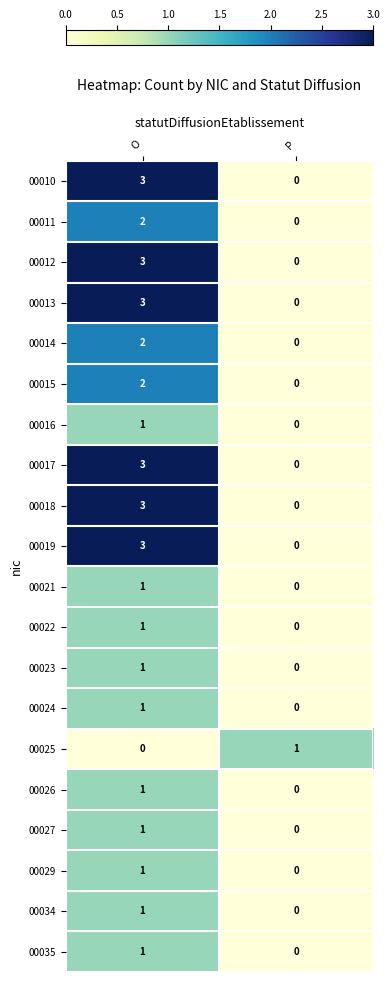

What is the sum of the 00013 values at P and O?

3